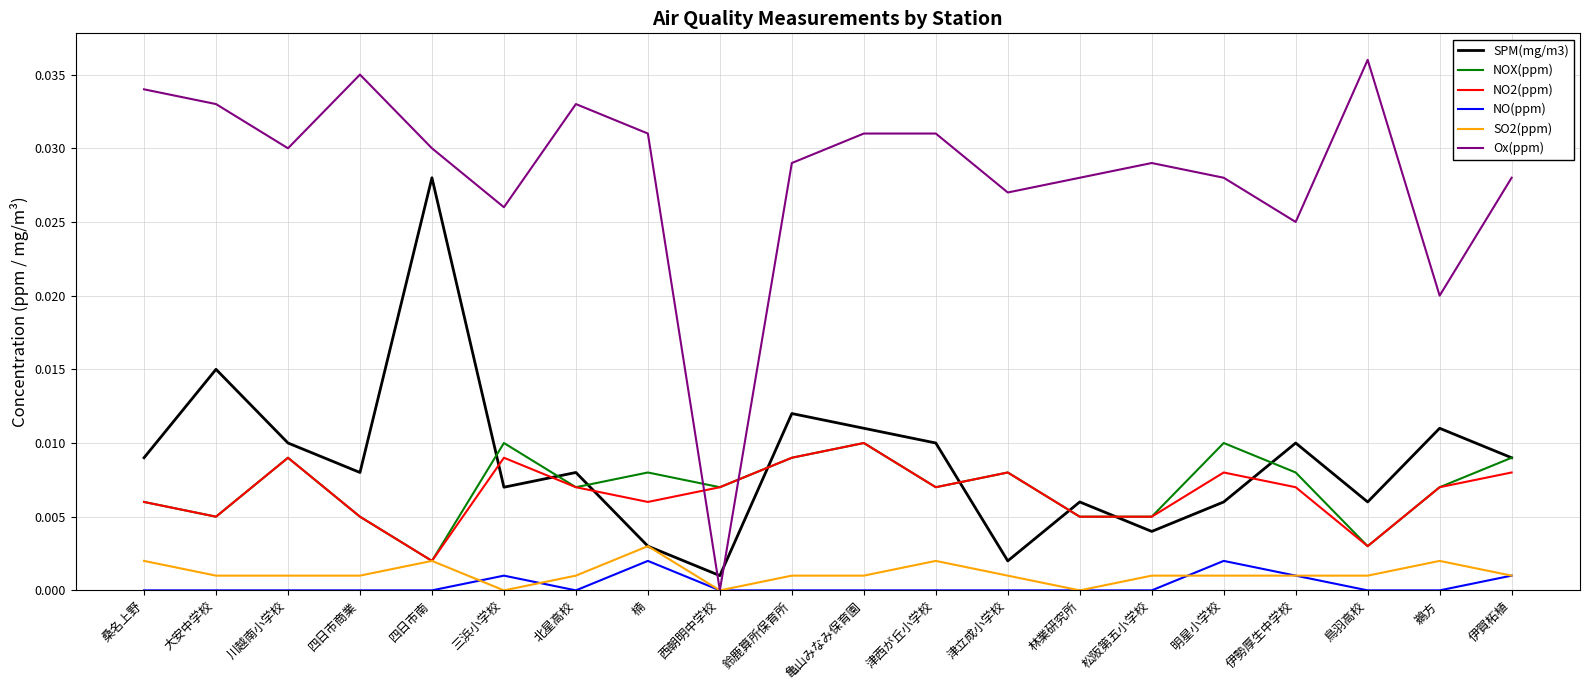

At which label does NO2(ppm) reach its peak?

亀山みなみ保育園